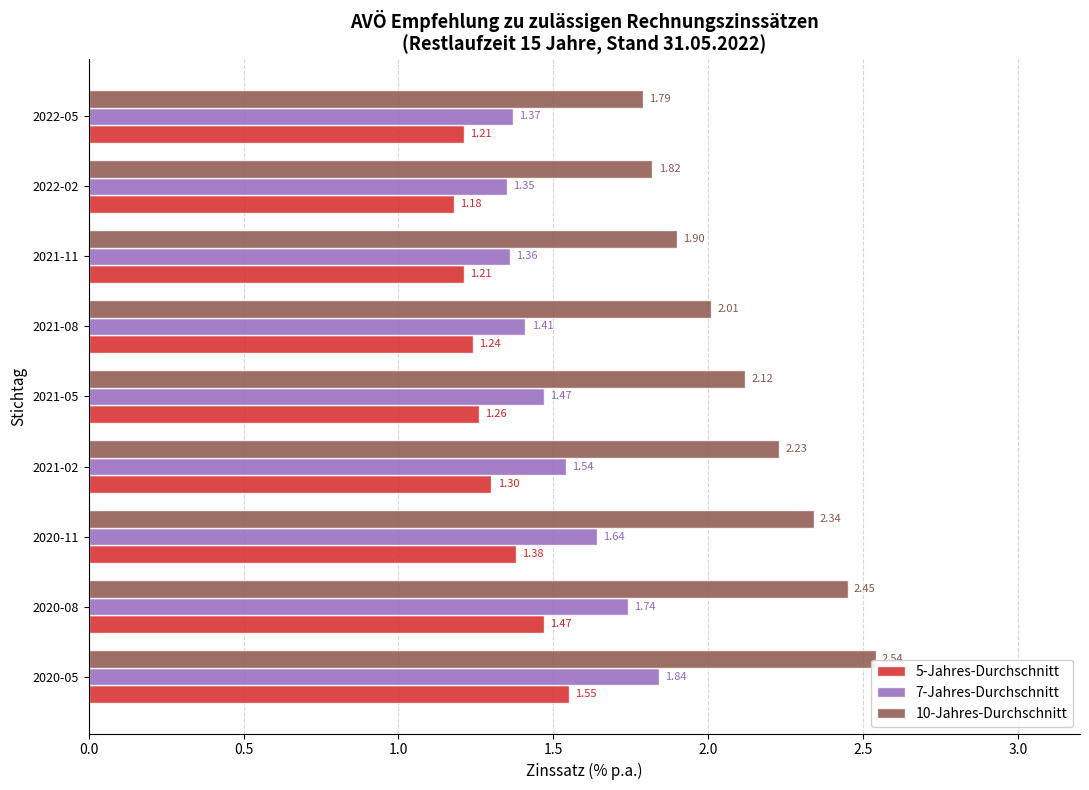

At which label does 5-Jahres-Durchschnitt reach its minimum?

2022-02